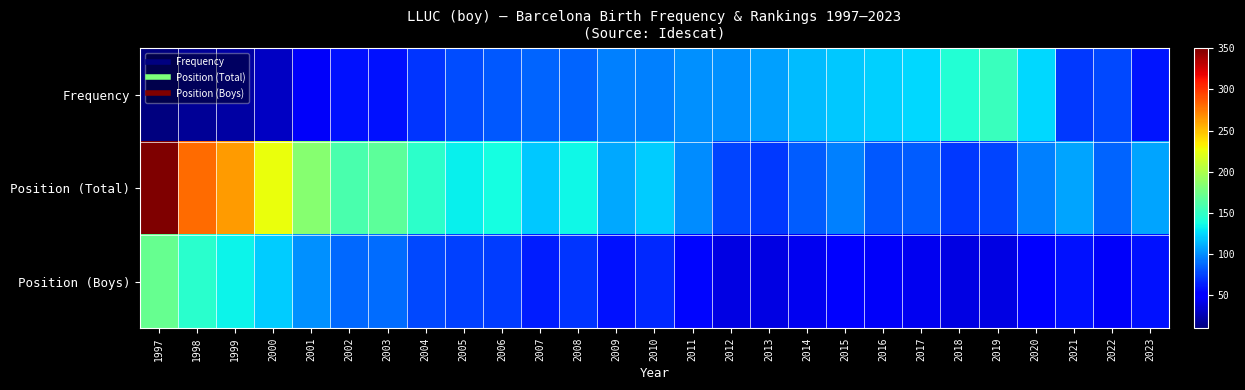

Reading left to right, transcribe all the data shown in this chart.

Frequency: 1997=10	1998=17	1999=21	2000=30	2001=46	2002=58	2003=59	2004=71	2005=78	2006=83	2007=87	2008=87	2009=95	2010=95	2011=101	2012=101	2013=106	2014=115	2015=119	2016=122	2017=125	2018=143	2019=153	2020=125	2021=72	2022=77	2023=60
Position (Total): 1997=350	1998=280	1999=263	2000=226	2001=185	2002=160	2003=168	2004=148	2005=133	2006=138	2007=119	2008=135	2009=109	2010=121	2011=99	2012=76	2013=72	2014=84	2015=95	2016=82	2017=84	2018=72	2019=76	2020=95	2021=108	2022=86	2023=108
Position (Boys): 1997=172	1998=146	1999=134	2000=121	2001=101	2002=88	2003=89	2004=77	2005=74	2006=73	2007=63	2008=70	2009=58	2010=67	2011=54	2012=40	2013=40	2014=44	2015=50	2016=47	2017=44	2018=40	2019=40	2020=52	2021=59	2022=46	2023=58